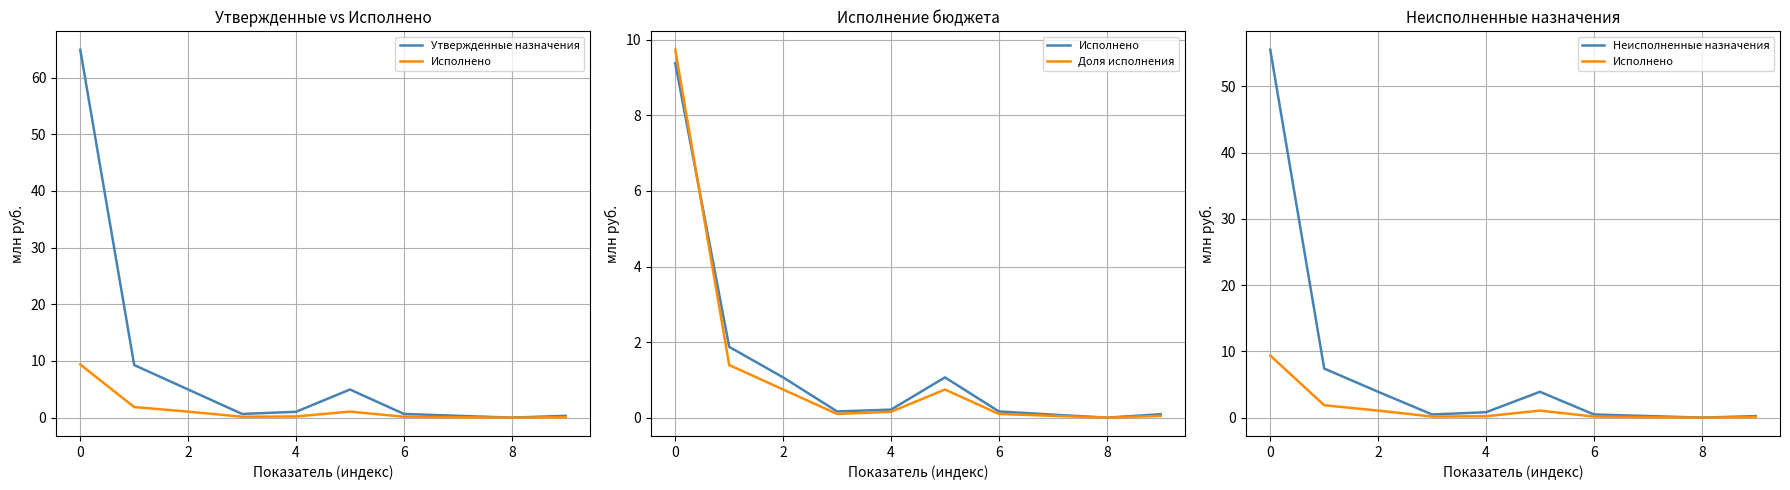

At which label does Доля исполнения reach its minimum?

8